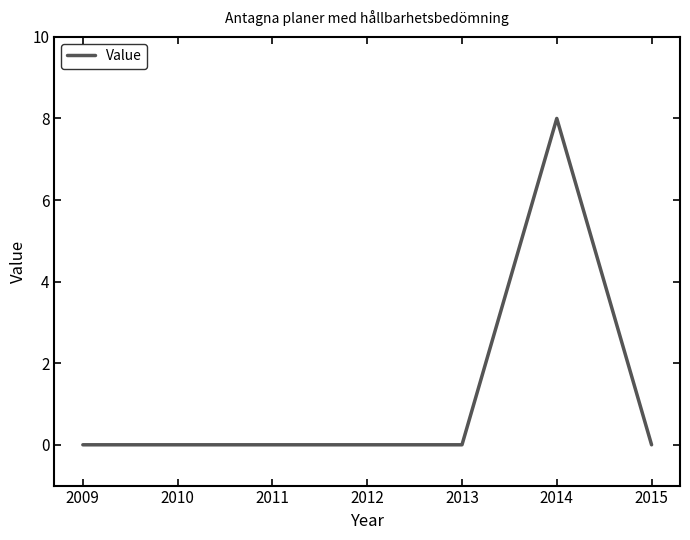

What is the approximate value at 2014?

8